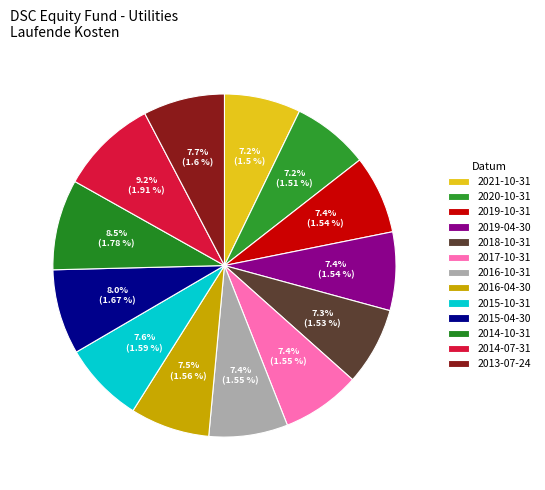

What portion of the pie excludes 2014-07-31?

90.8%